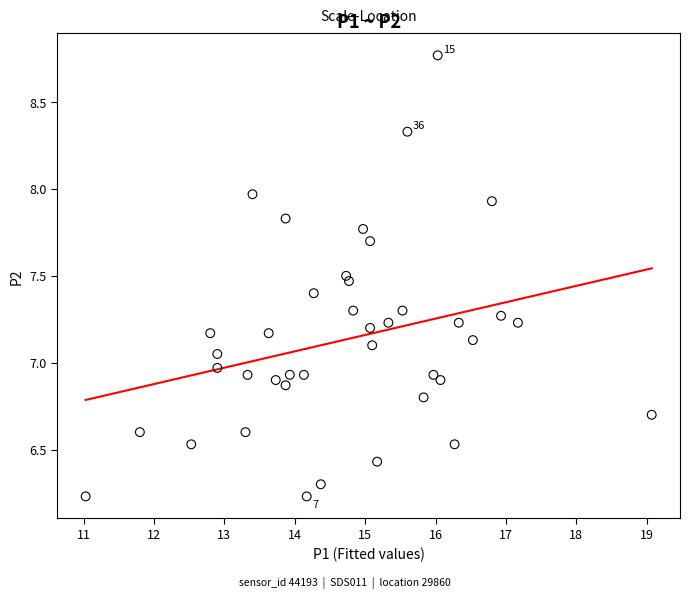

What is the range of Y values (max minus min)?

2.5